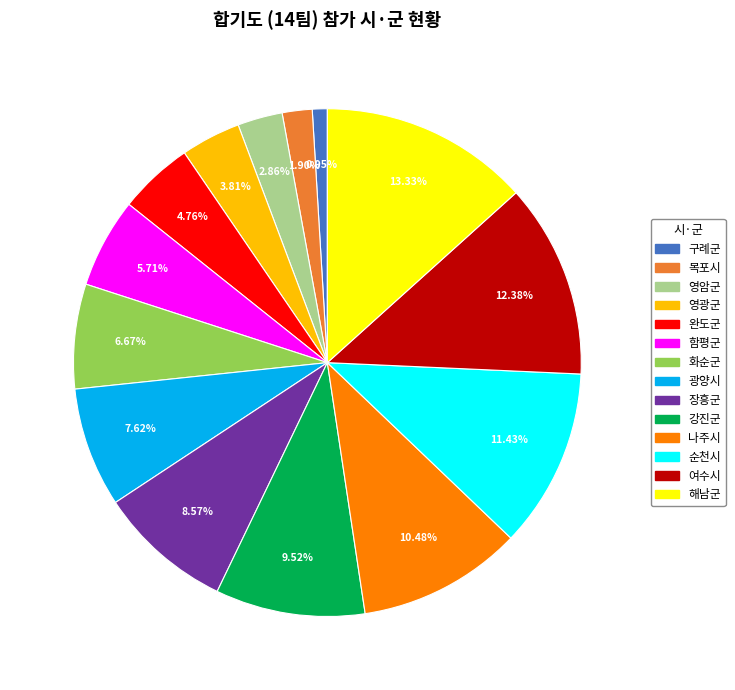

How many segments does this pie chart have?

14